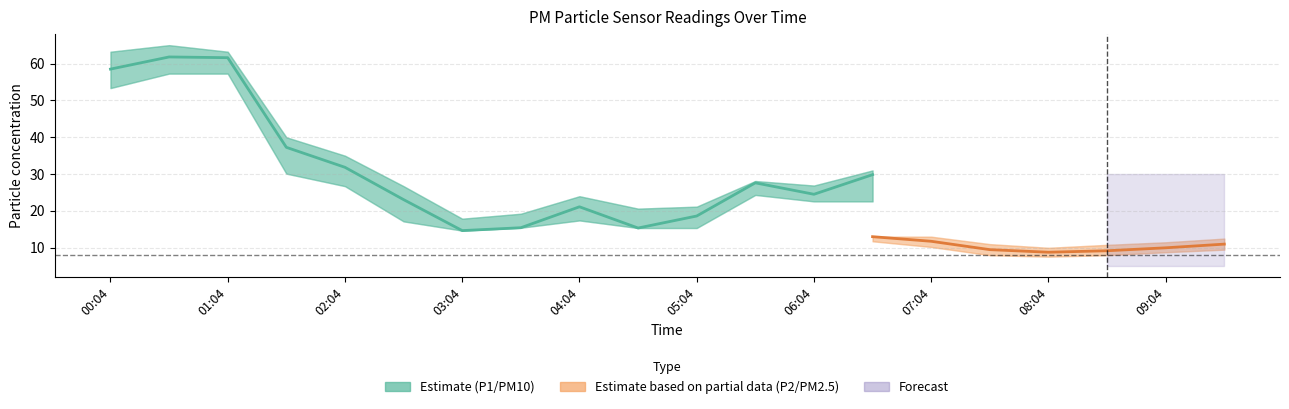

In P1, how many points are higher than both neighbors (excluding endpoints)?

4